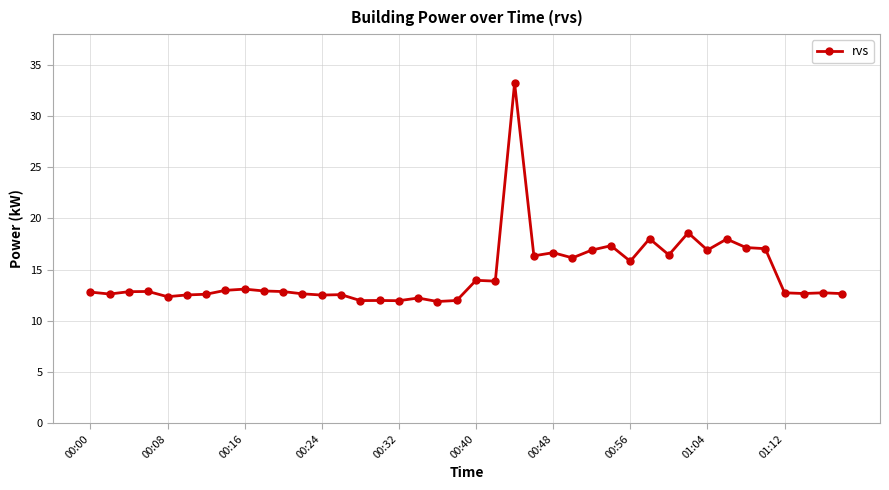

What is the value of the 11th point from the left?

12.9